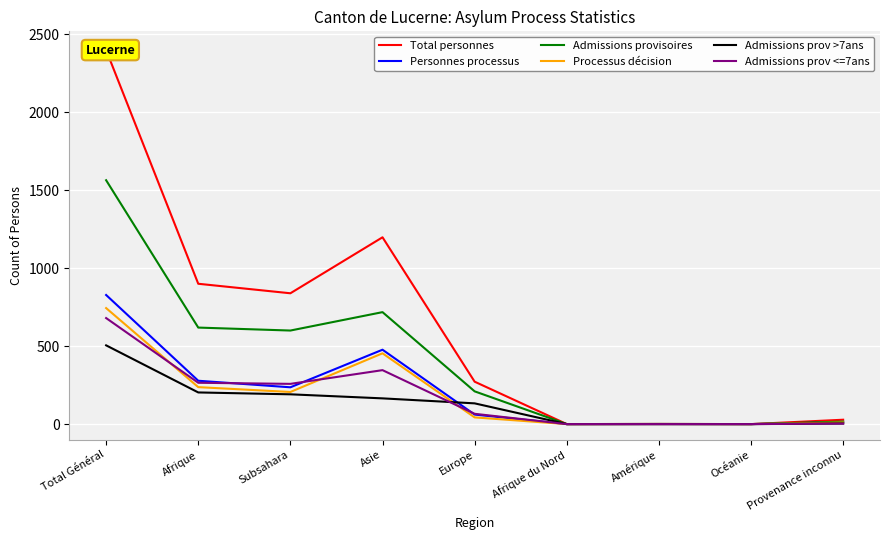

Rank the series at Amérique from highest to lowest value.

Total personnes, Admissions provisoires, Personnes processus, Processus décision, Admissions prov >7ans, Admissions prov <=7ans